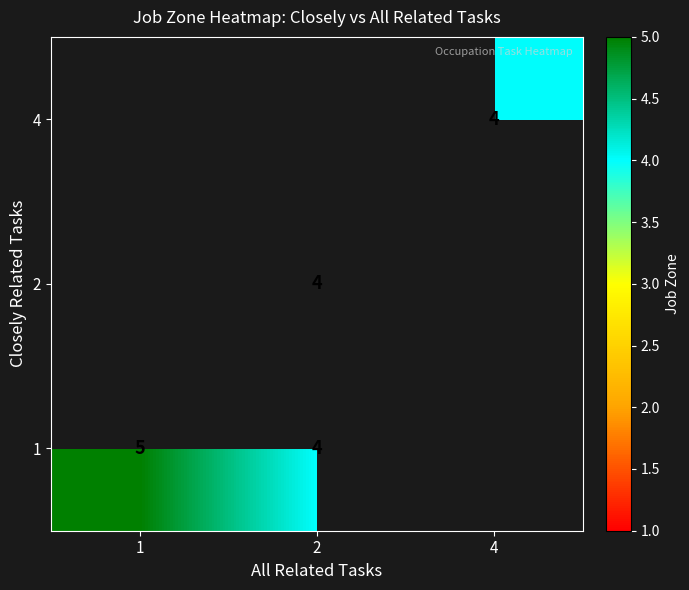

Is it true that 1 equals 1 at 2?

False